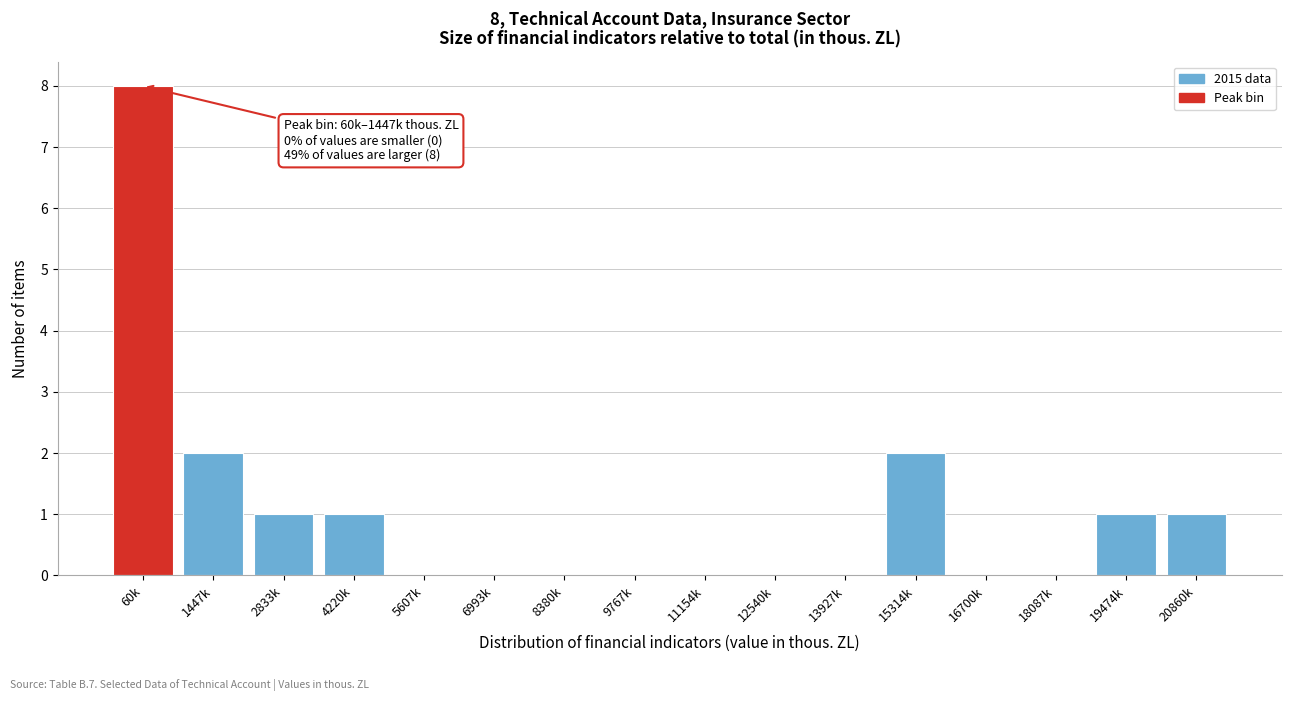

Reading left to right, extract all data points from this chart.

60k=8	1447k=2	2833k=1	4220k=1	5607k=0	6993k=0	8380k=0	9767k=0	11154k=0	12540k=0	13927k=0	15314k=2	16700k=0	18087k=0	19474k=1	20860k=1